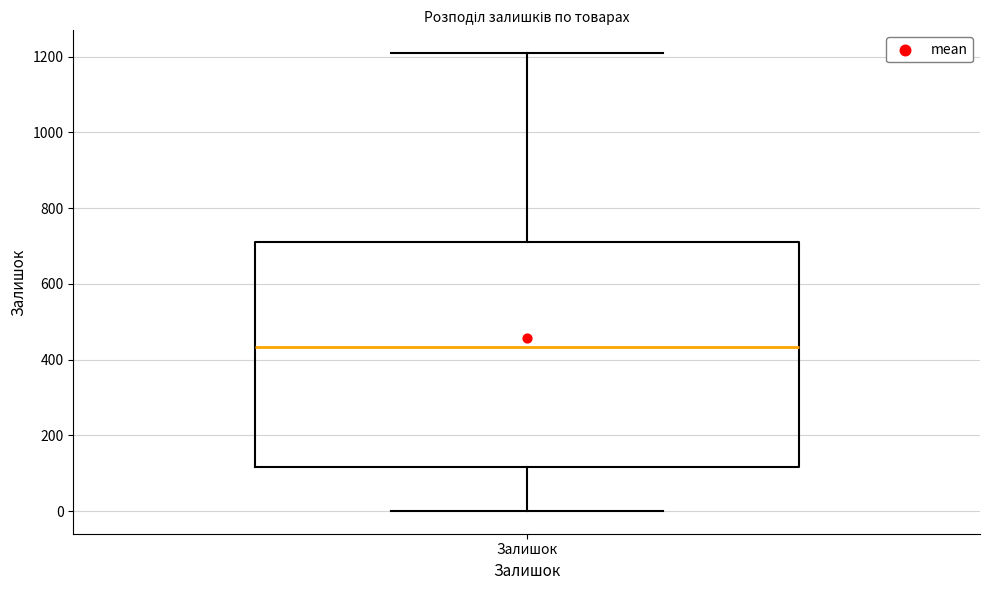

Read this box plot against the y-axis: the position of the median line, the range covered by the box, and the ends of both whiskers. The values are not printed on the chart, so give them approximately, as read against the axis.

median 440, box 120 to 720, whiskers 0 to 1200